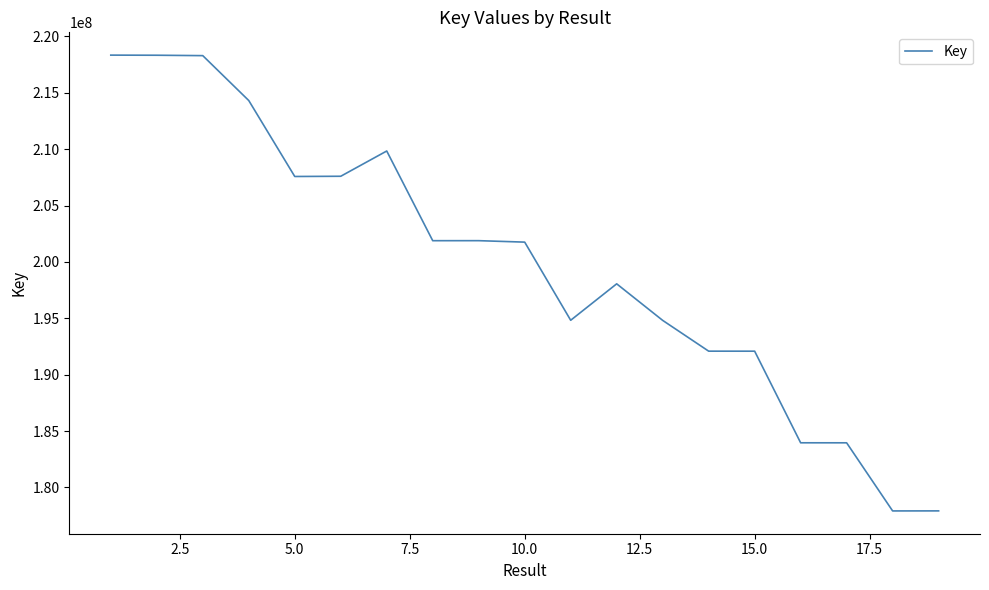

What is the minimum value shown in the chart?

177919046